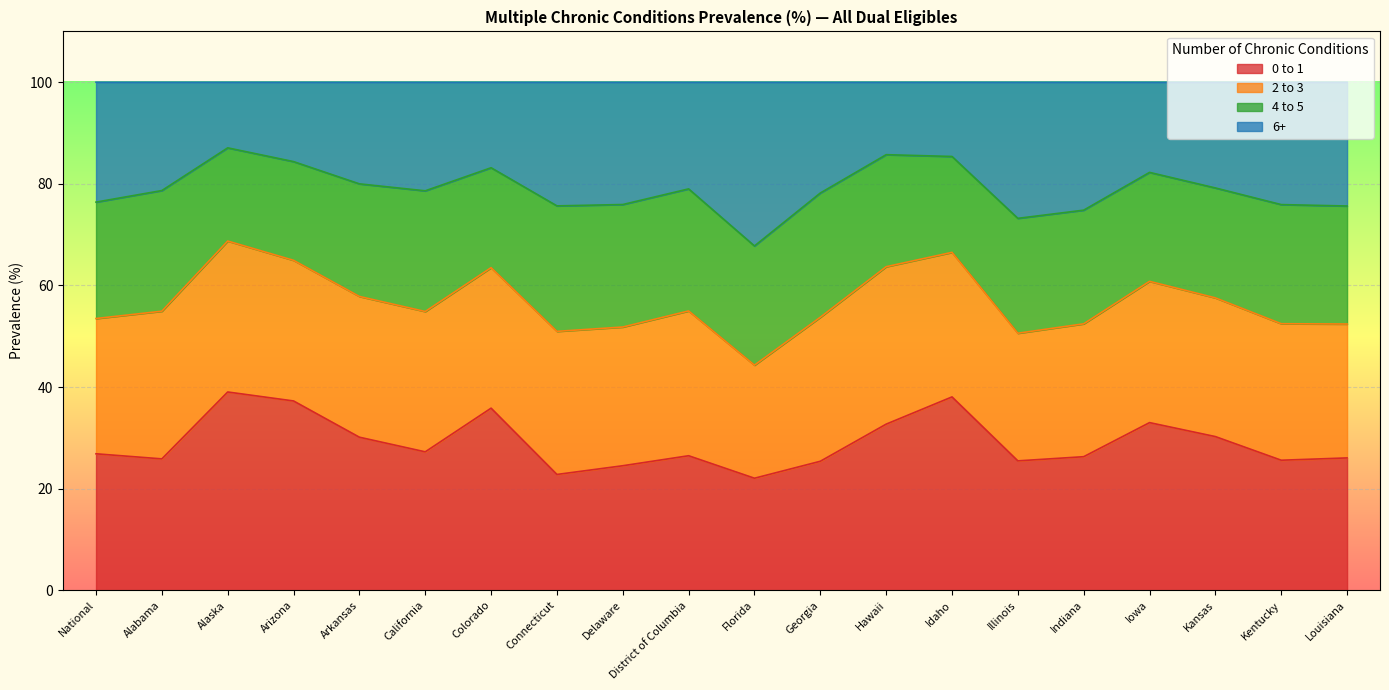

What is the total value across all series at National?

100.0